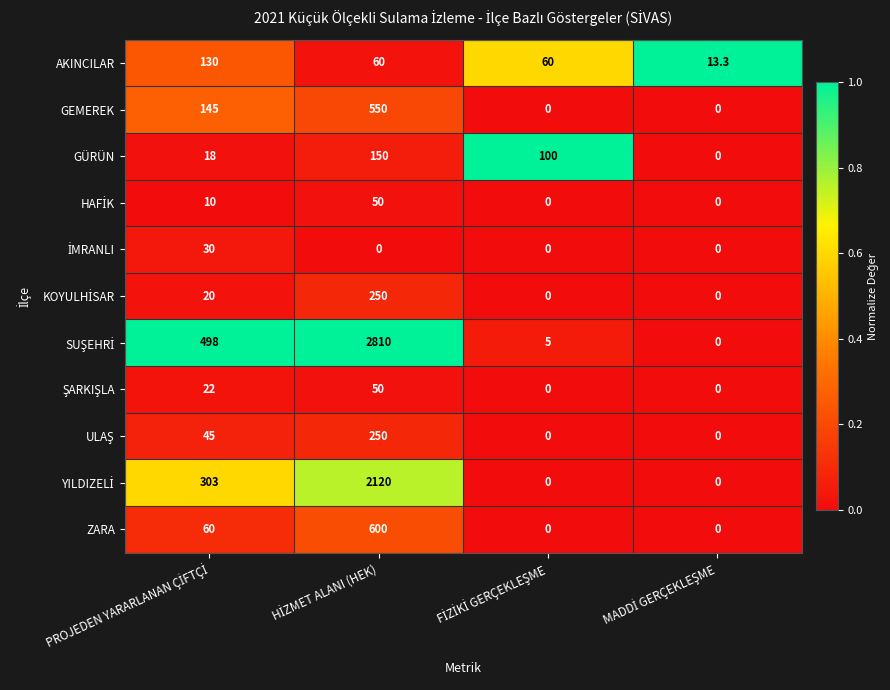

At how many categories does at least one series exceed 0?

4